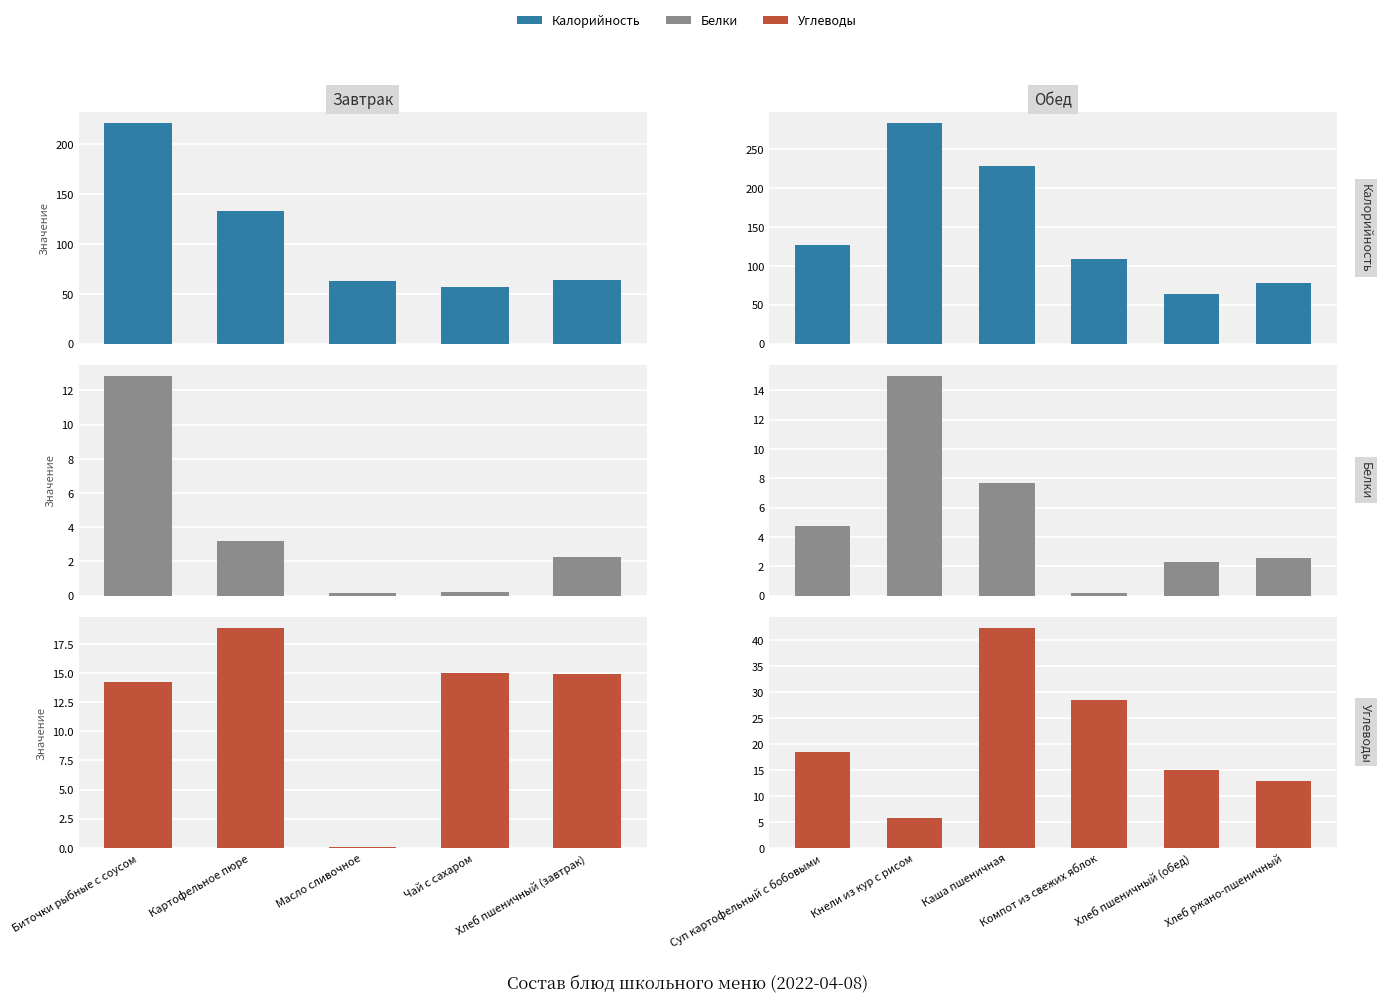

What is the value of the Углеводы bar at the 3rd from the left?

42.4